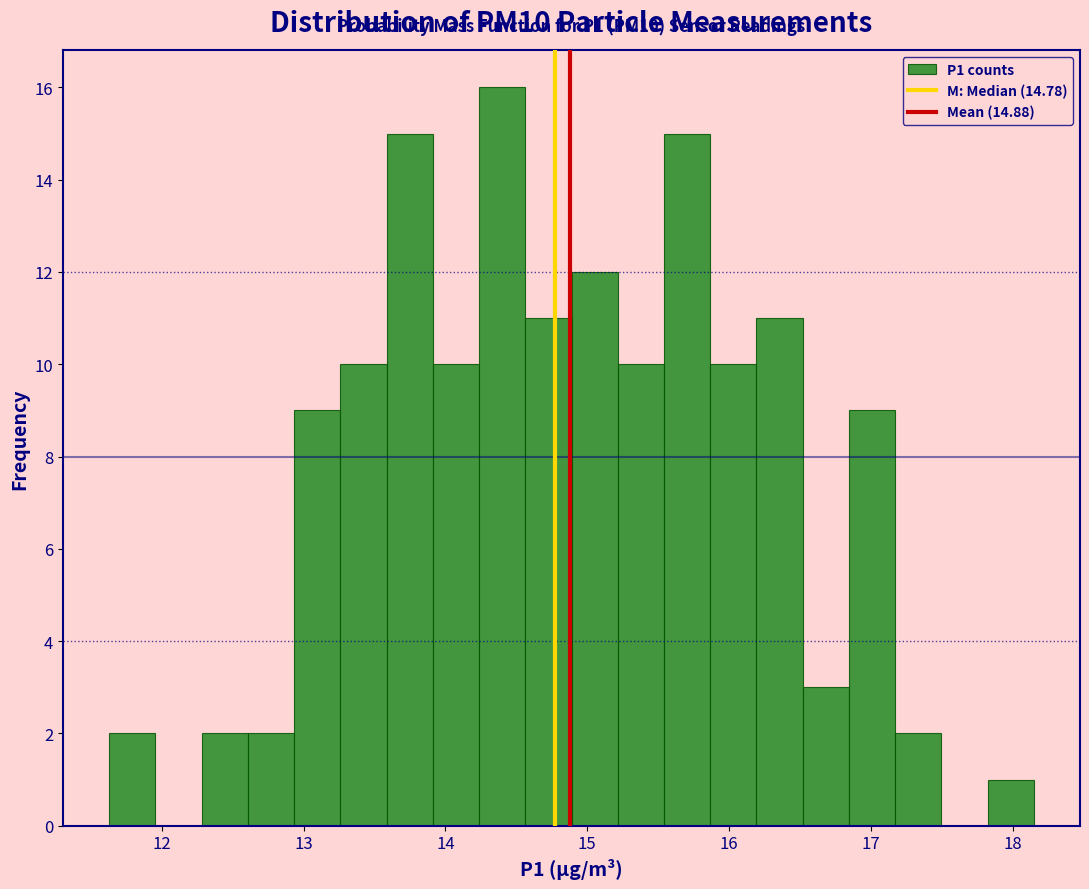

Read against the x-axis, roughly where is the centre of the tallest bar?

14.4